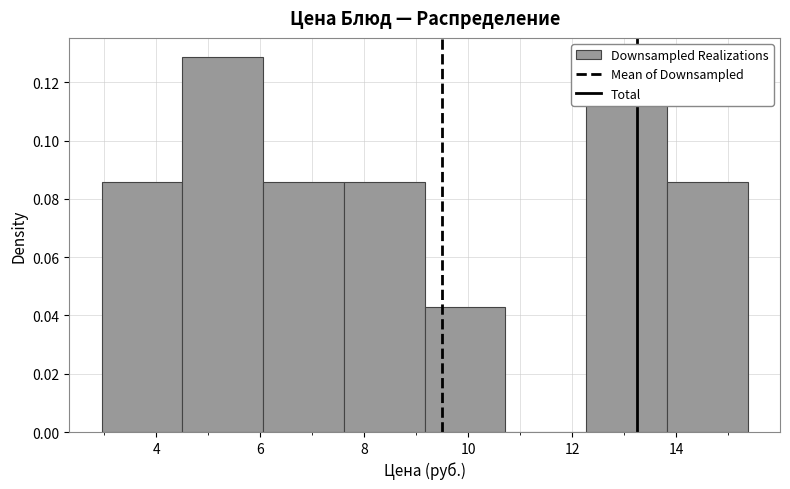

Reading left to right, transcribe this chart: for each bar, give the range it covers on the x-axis and its height. Neither the bar edges nor the heights are printed on the chart, so give them approximately, as read against the axes.

3.0 to 4.6: 0.086
4.6 to 6.0: 0.128
6.0 to 7.6: 0.086
7.6 to 9.2: 0.086
9.2 to 10.8: 0.042
10.8 to 12.2: 0
12.2 to 13.8: 0.128
13.8 to 15.4: 0.086